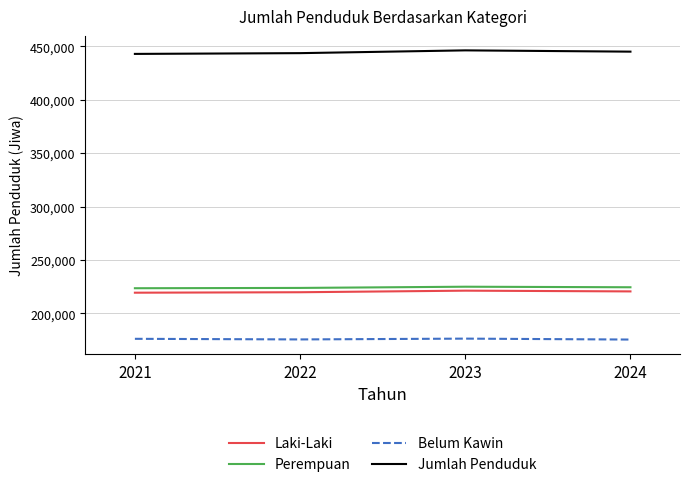

True or false: Laki-Laki and Belum Kawin cross at least once.

False